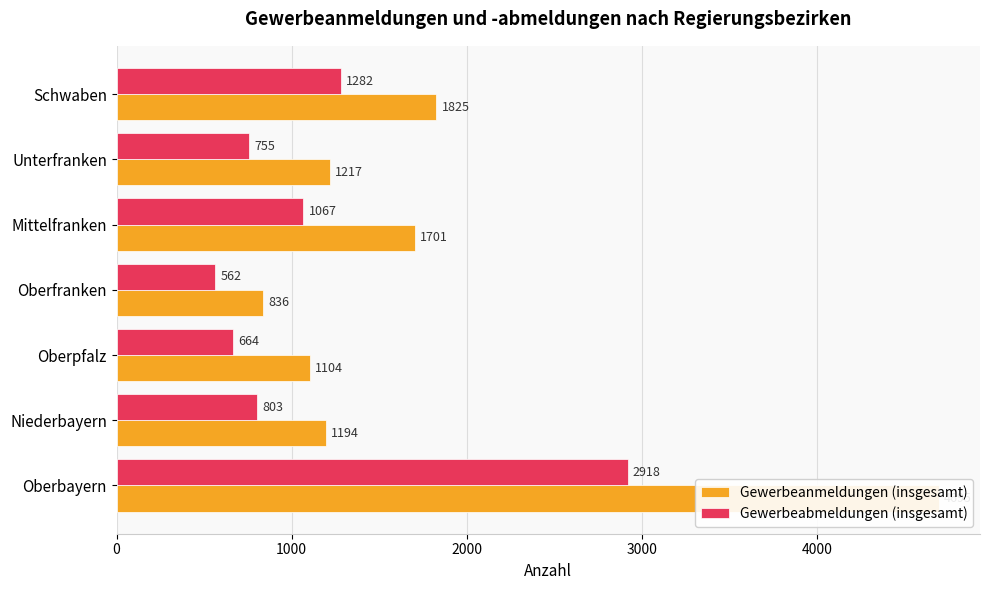

Is the value of Gewerbeanmeldungen (insgesamt) at Niederbayern greater than the value of Gewerbeabmeldungen (insgesamt) at Unterfranken?

Yes